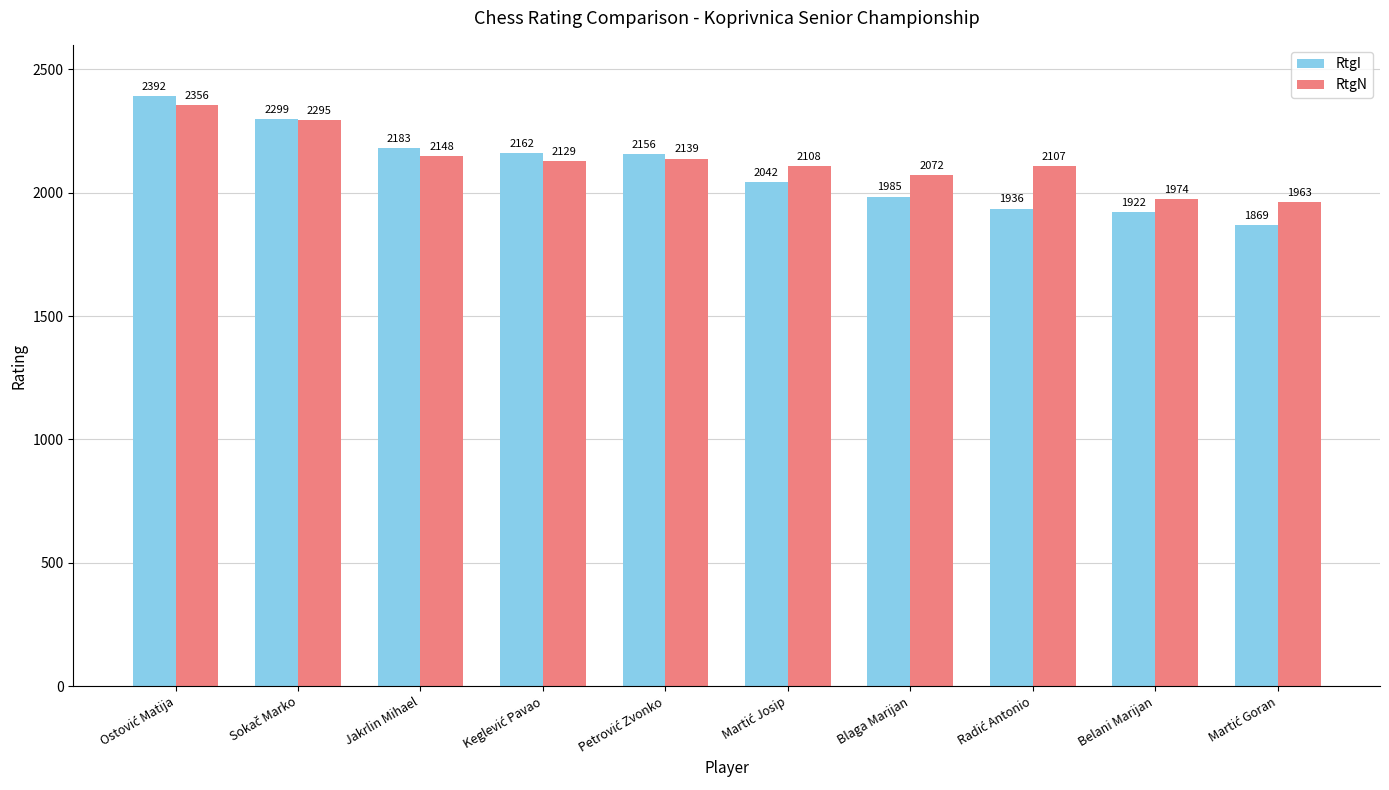

At how many categories does at least one series exceed 2157?

4